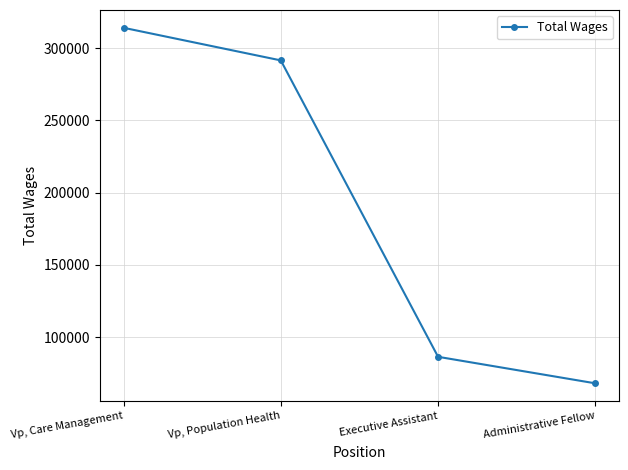

Is it true that the value at Vp, Population Health is 416988?

False